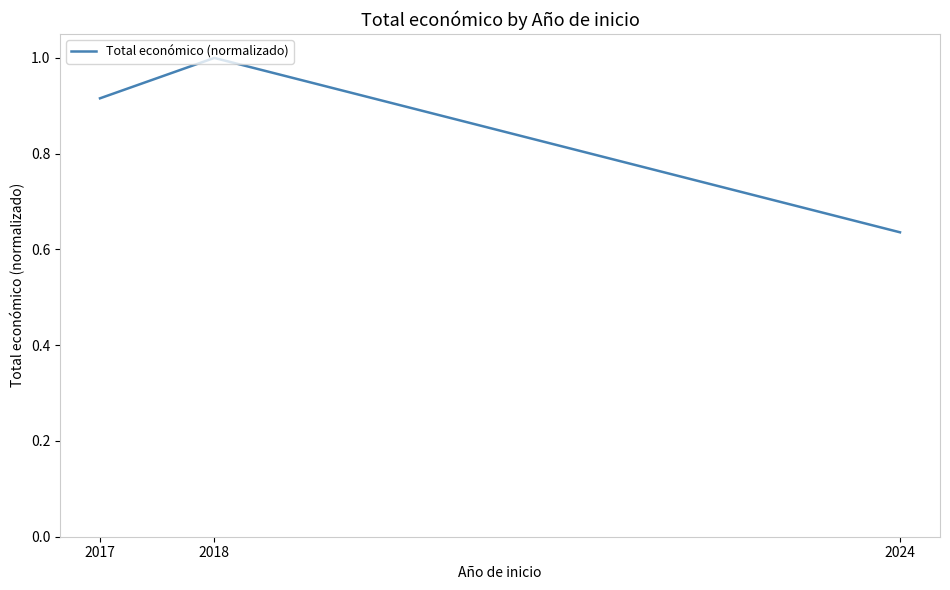

Between 2017 and 2018, which is larger?

2018